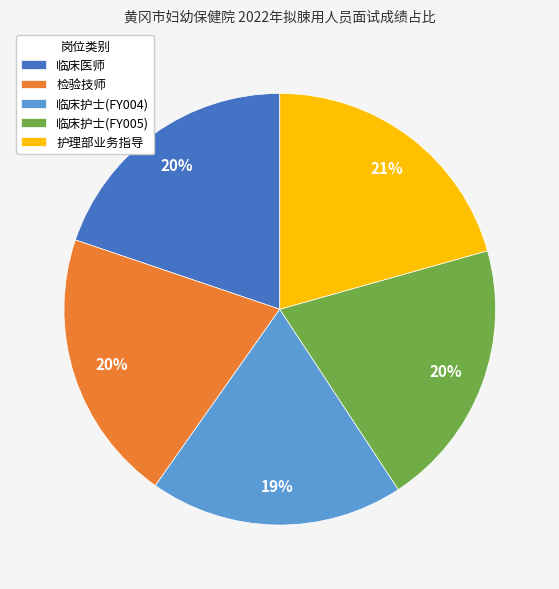

Is it true that 临床护士(FY005) is 9% of the pie?

False